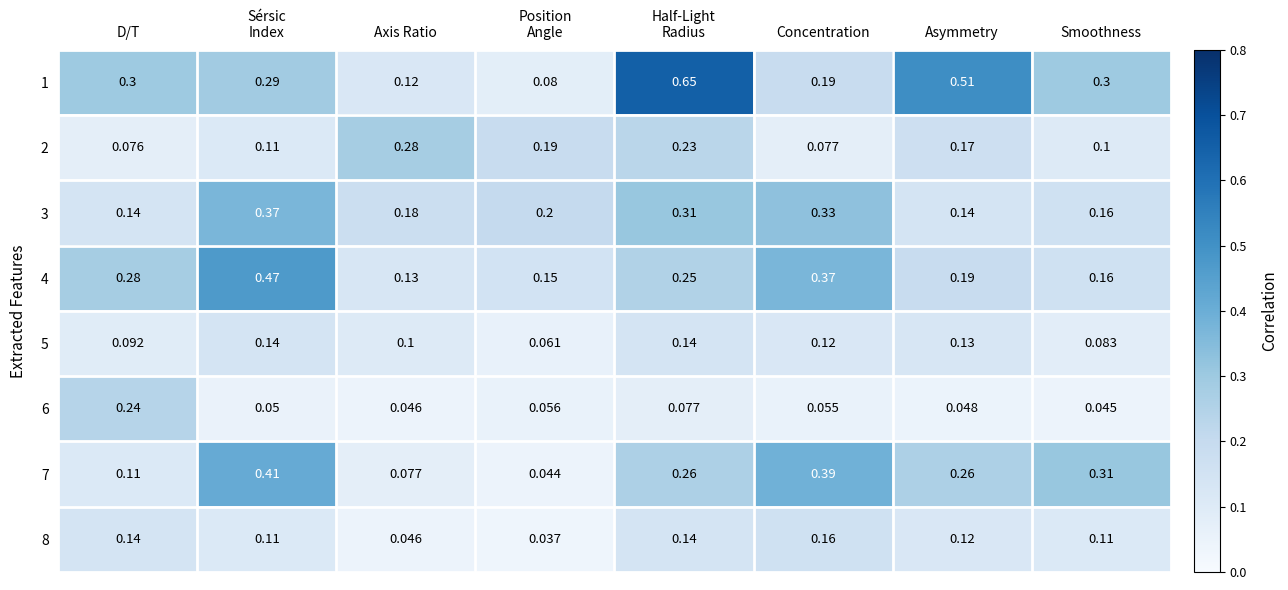

Which category has the highest value in the 6 series?

D/T